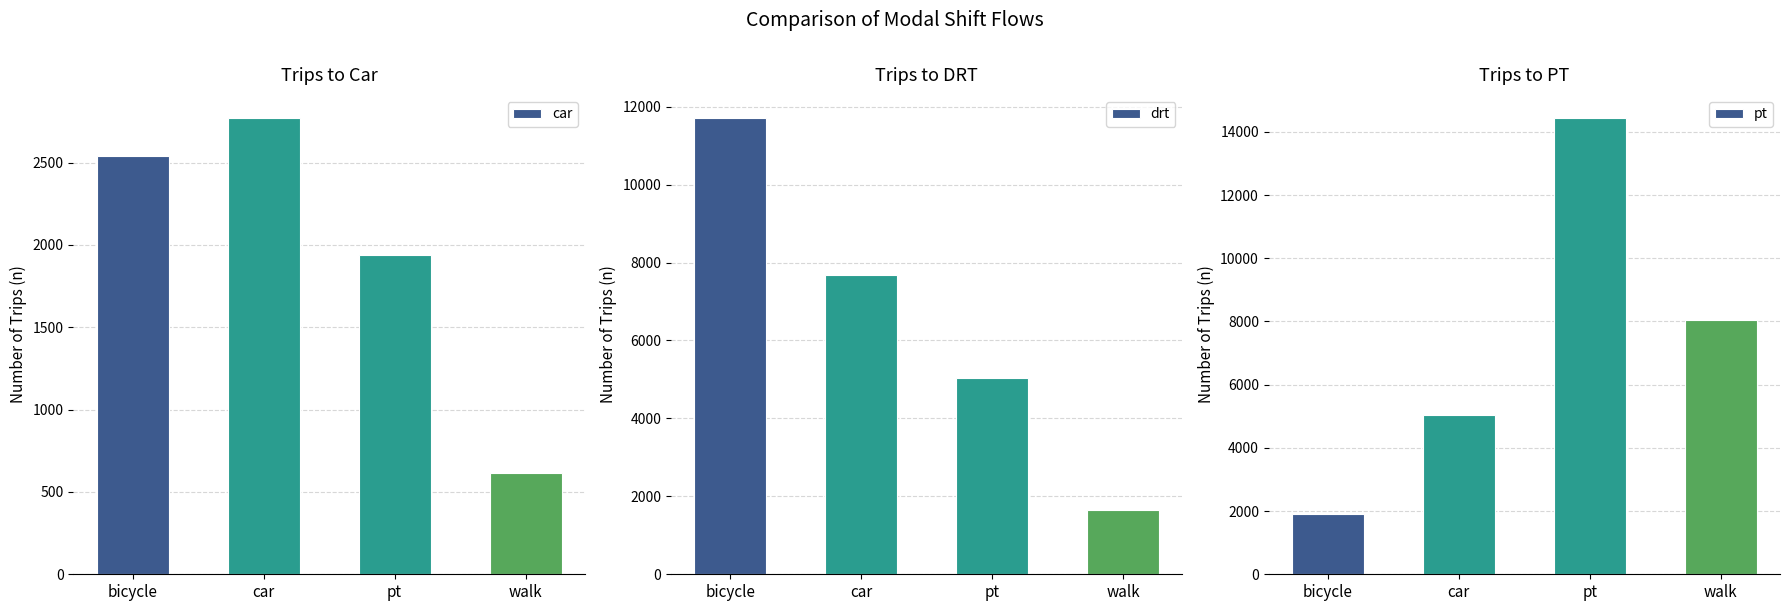

What is the sum of the car values at walk and car?

3388